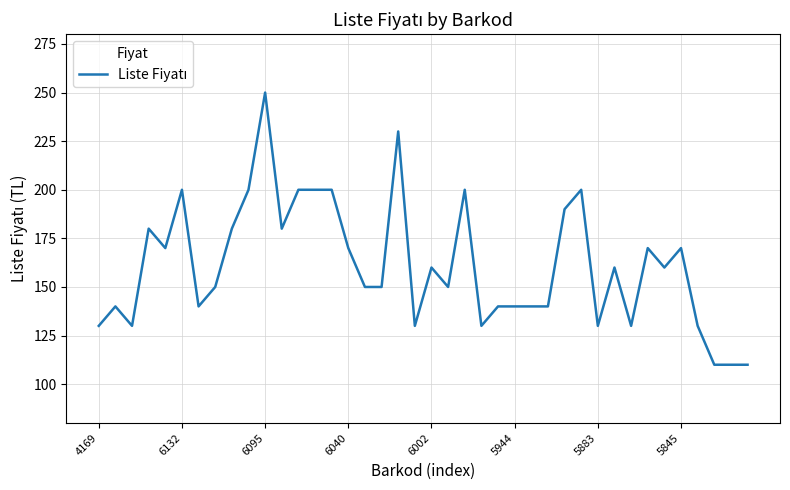

What is the smallest value displayed?

110